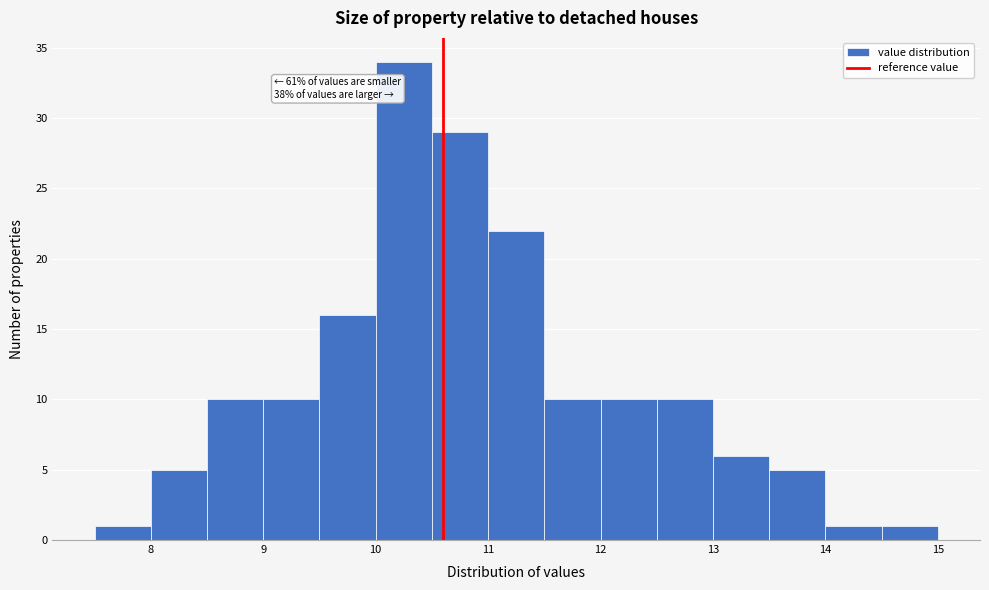

Over which range of the x-axis is the bar tallest?

10.0 to 10.5